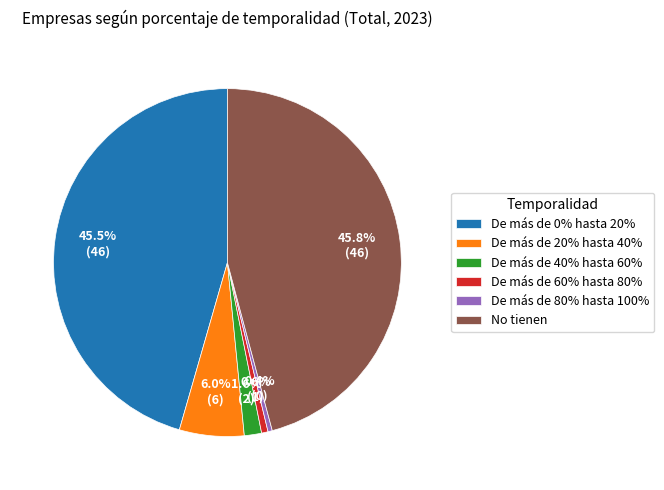

Is there any slice that represents more than half of the pie?

No